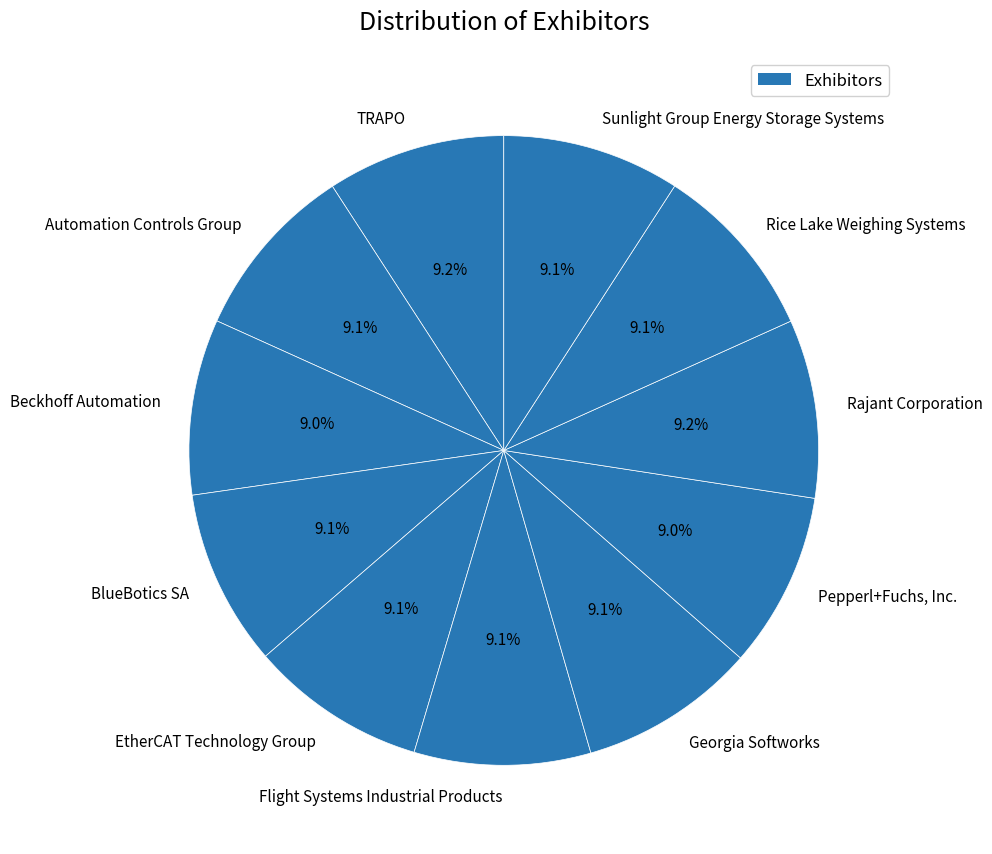

Approximately how many times larger is the value at Georgia Softworks compared to TRAPO?

1.0